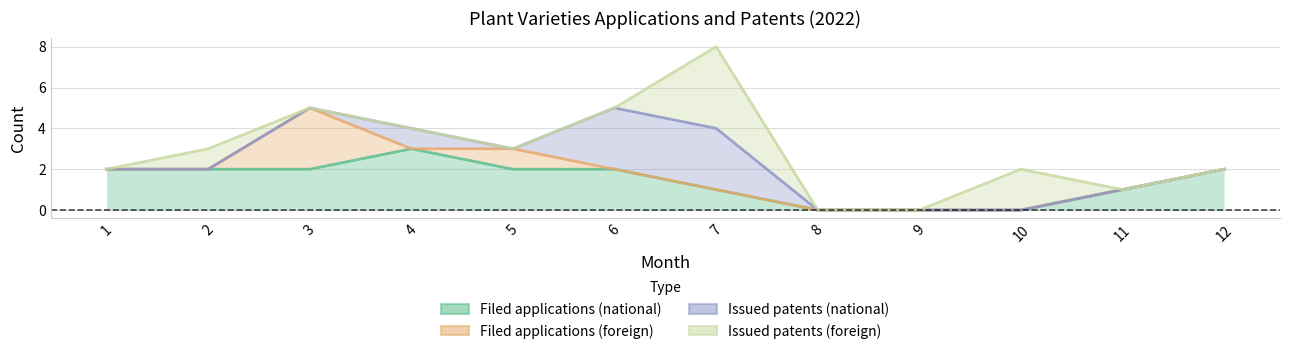

True or false: Filed applications (national) has more than 2 points higher than both neighbors.

False